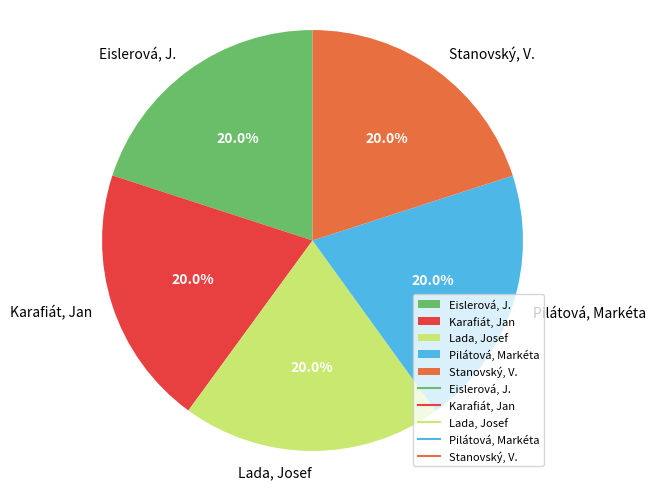

Approximately how many times larger is the value at Pilátová, Markéta compared to Karafiát, Jan?

1.0